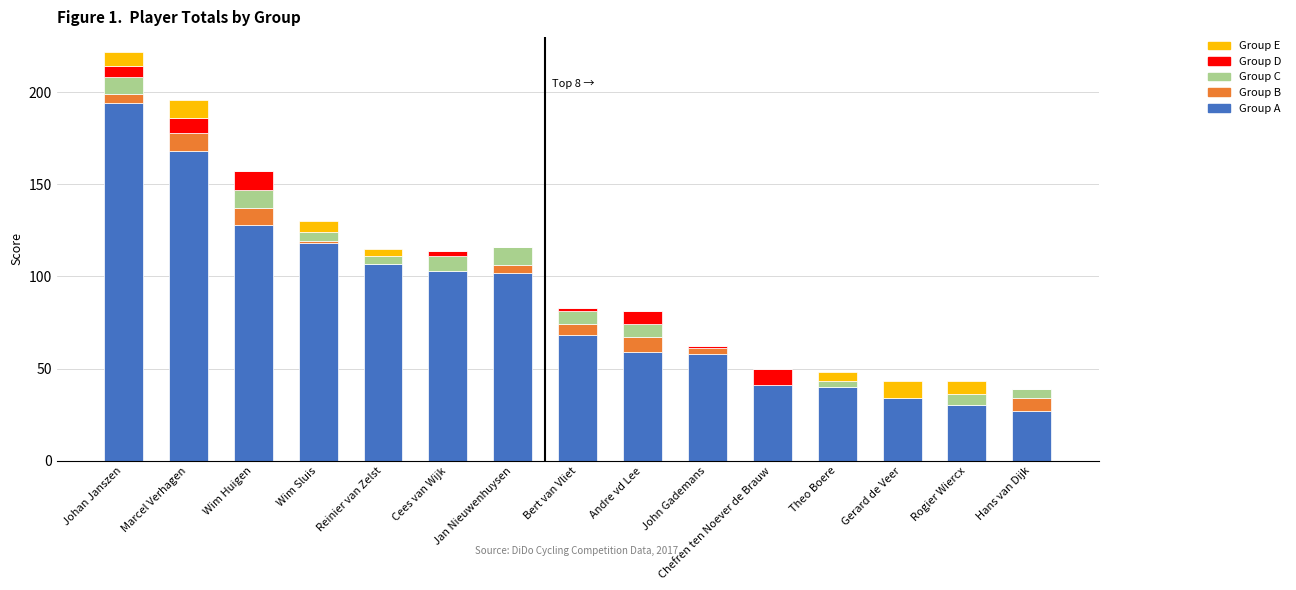

Are the bars grouped side by side (vs. stacked)?

No